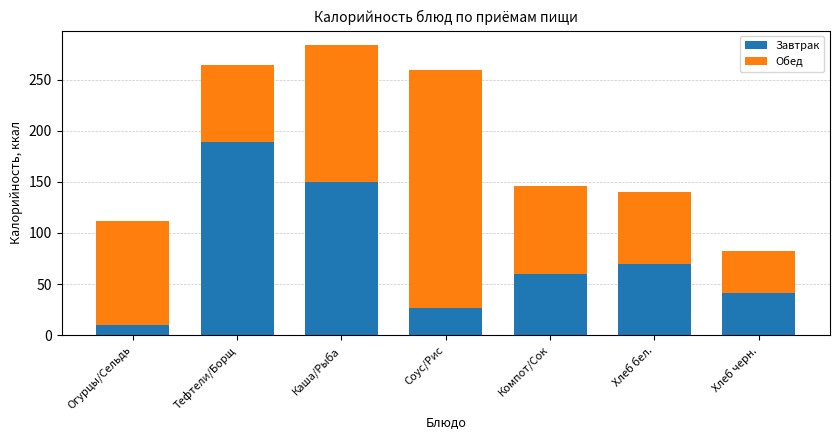

Reading left to right, what are the values for Завтрак?

Огурцы/Сельдь=10	Тефтели/Борщ=189	Каша/Рыба=150	Соус/Рис=27	Компот/Сок=60	Хлеб бел.=70	Хлеб черн.=41